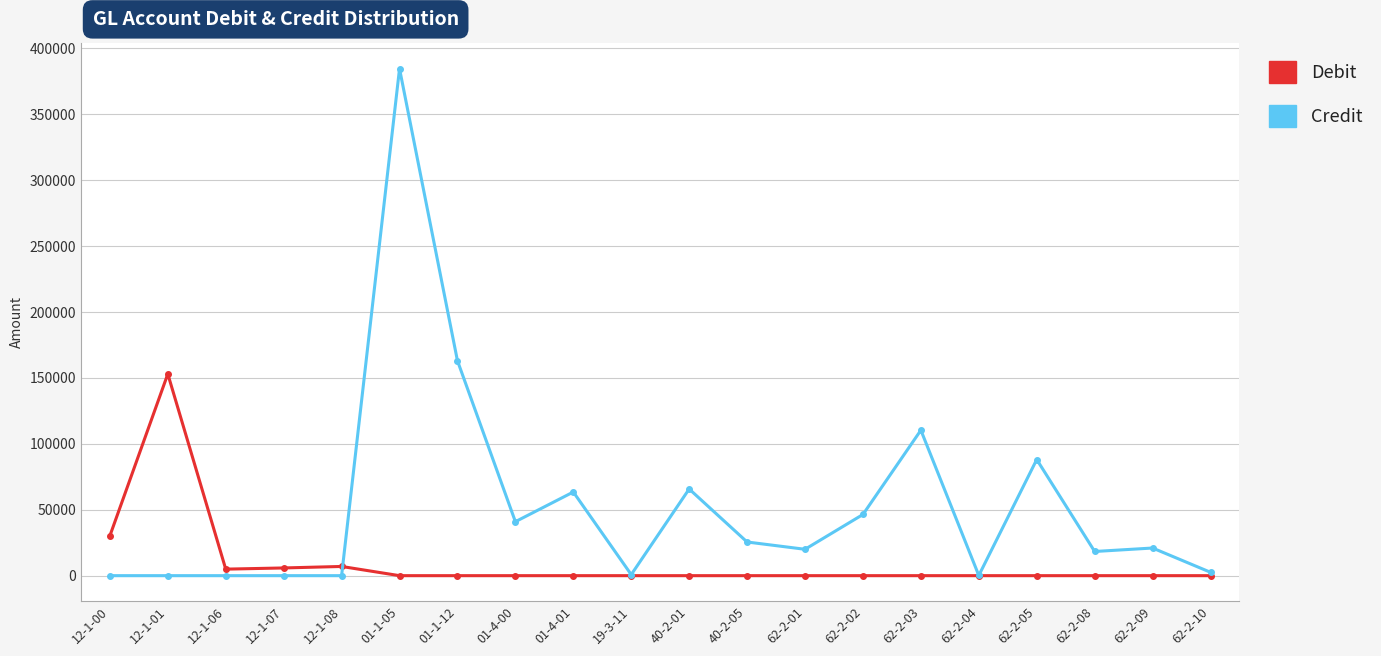

What is the difference between the highest and lowest values at 01-4-00?

40935.0